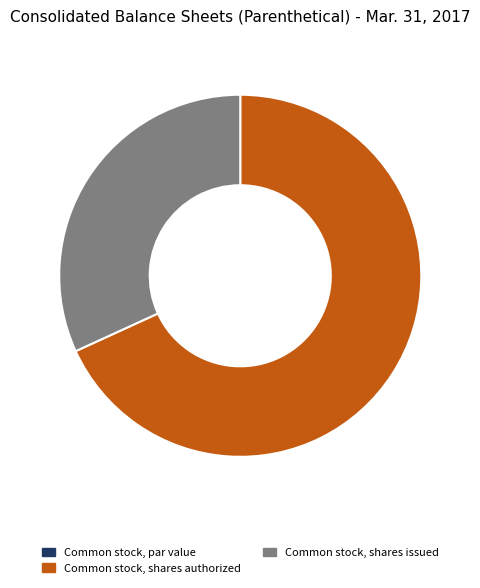

What is the majority slice?

Common stock, shares authorized